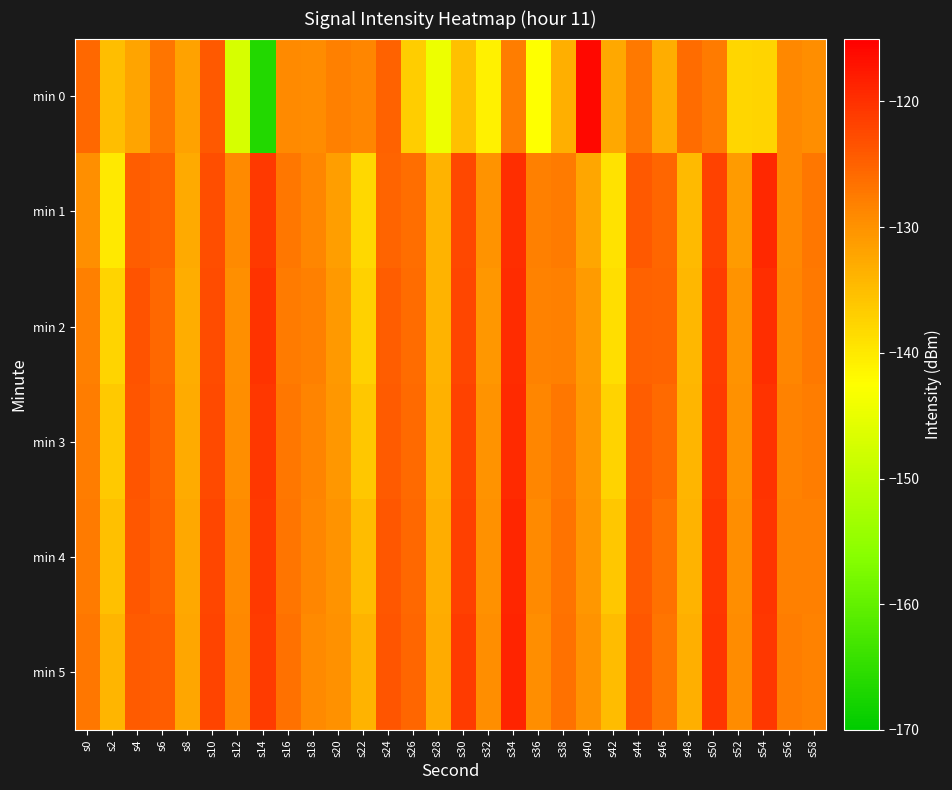

What is the total value across all series at s36?

-786.1